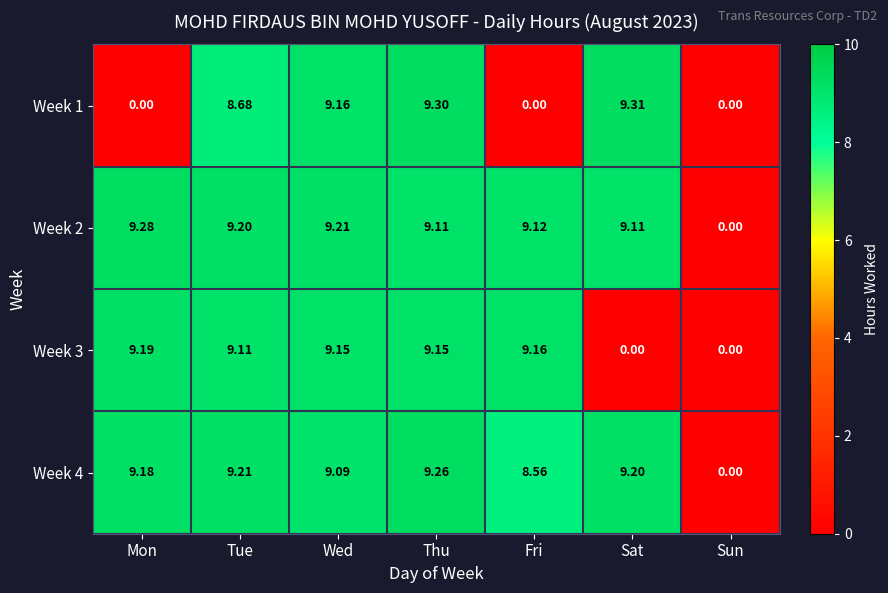

At which label does Week 4 reach its peak?

Thu